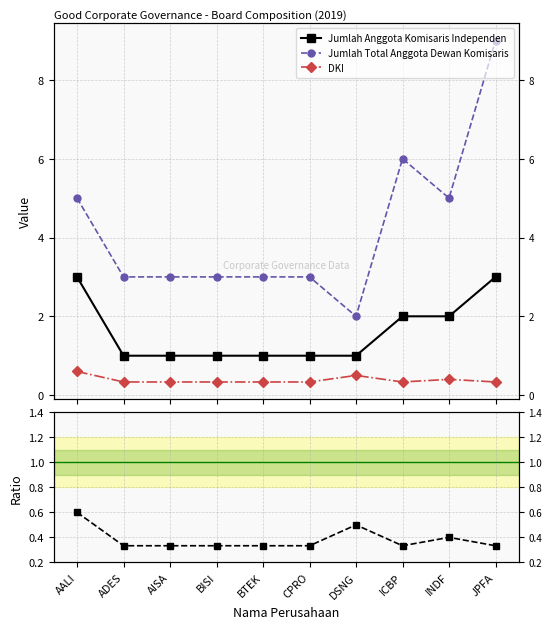

Reading left to right, what are all the values shown in this chart?

Jumlah Anggota Komisaris Independen: 3.0	1.0	1.0	1.0	1.0	1.0	1.0	2.0	2.0	3.0
Jumlah Total Anggota Dewan Komisaris: 5.0	3.0	3.0	3.0	3.0	3.0	2.0	6.0	5.0	9.0
DKI: 0.6	0.3	0.3	0.3	0.3	0.3	0.5	0.3	0.4	0.3
DKI ratio (Indep/Total): 0.6	0.3	0.3	0.3	0.3	0.3	0.5	0.3	0.4	0.3